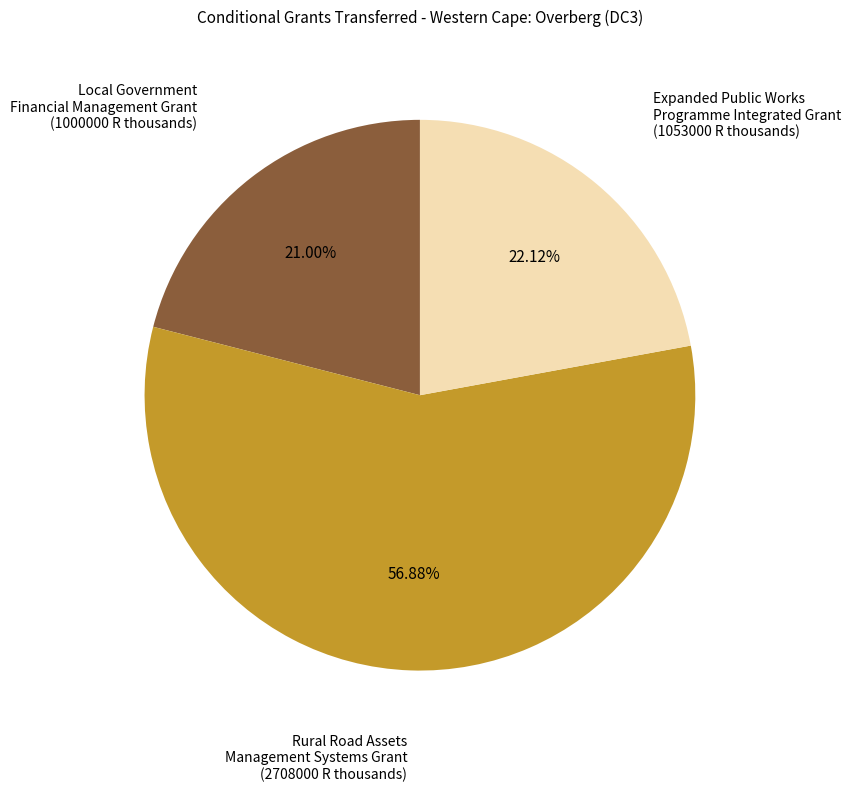

Does any single category account for the majority?

Yes